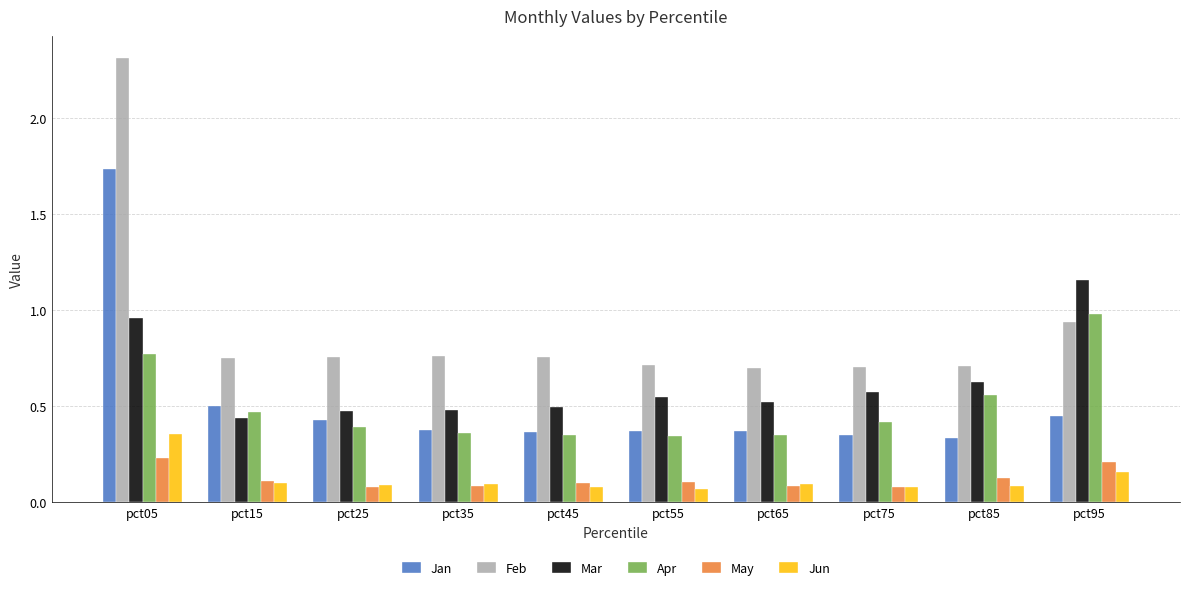

Count the number of data series in this chart.

6